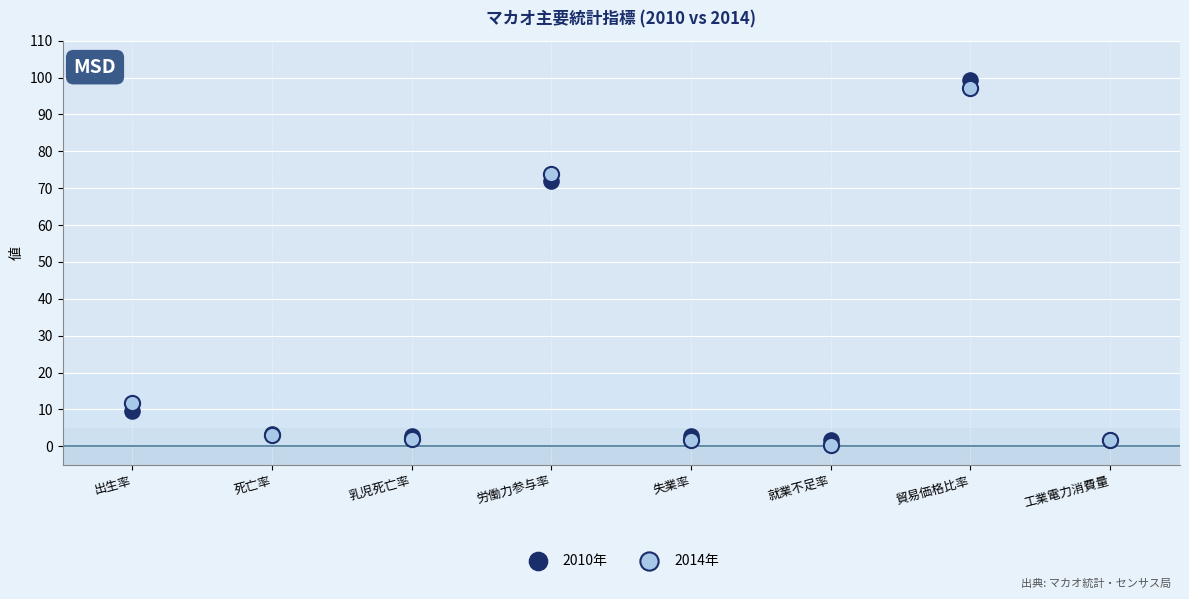

Which series contains the lowest Y value?

2014年